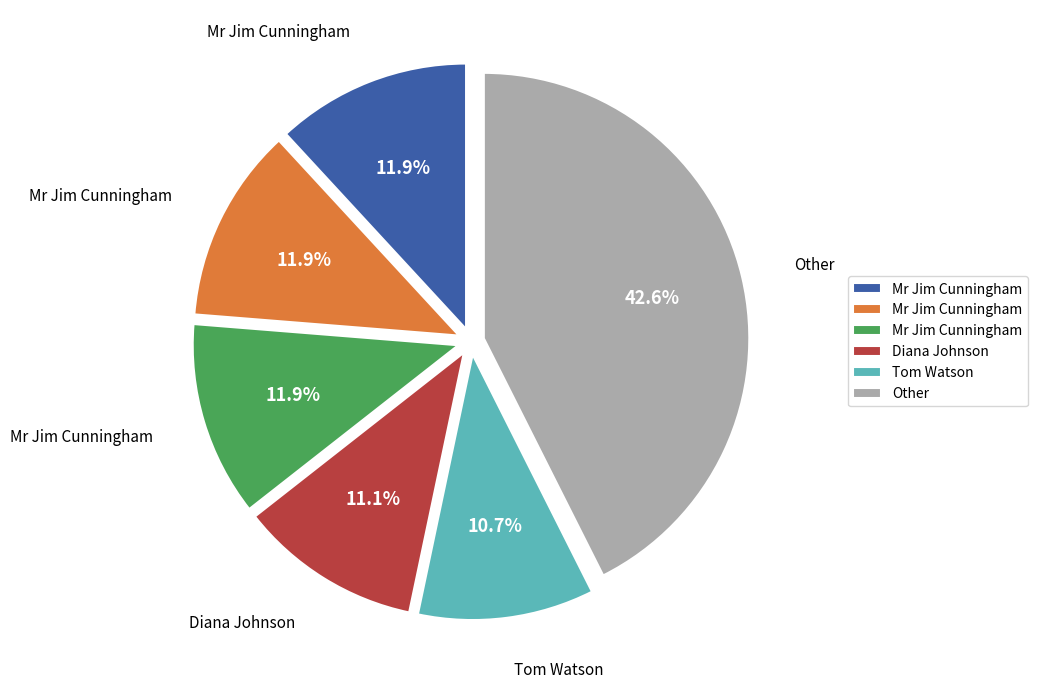

Is there any slice that represents more than half of the pie?

No